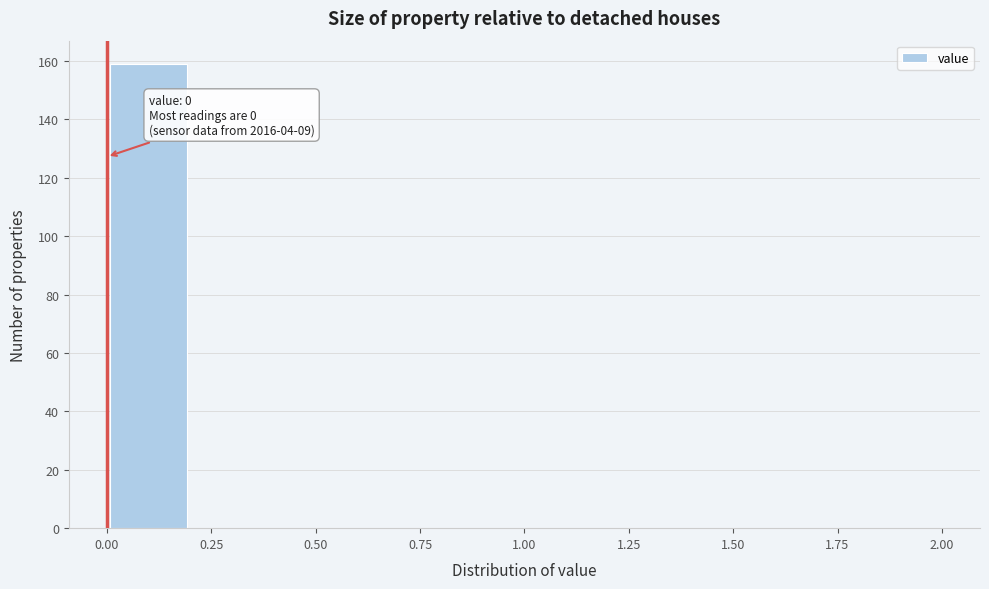

Over which range of the x-axis is the bar tallest?

0.0 to 0.2